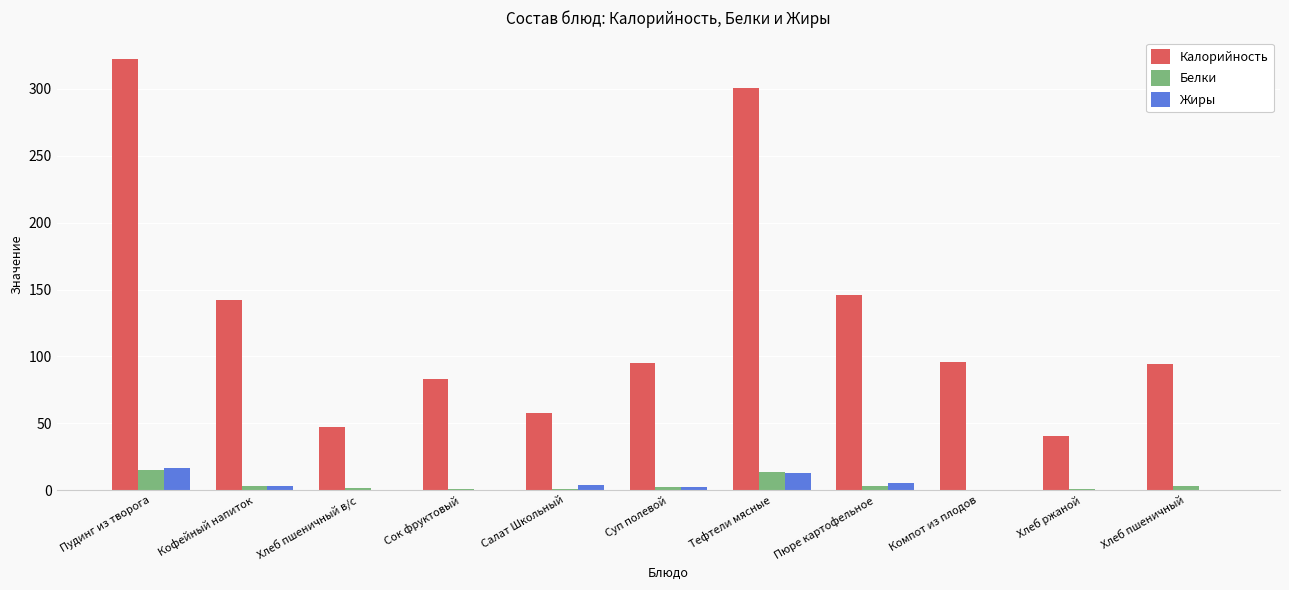

Is the value of Жиры at Суп полевой greater than the value of Калорийность at Тефтели мясные?

No